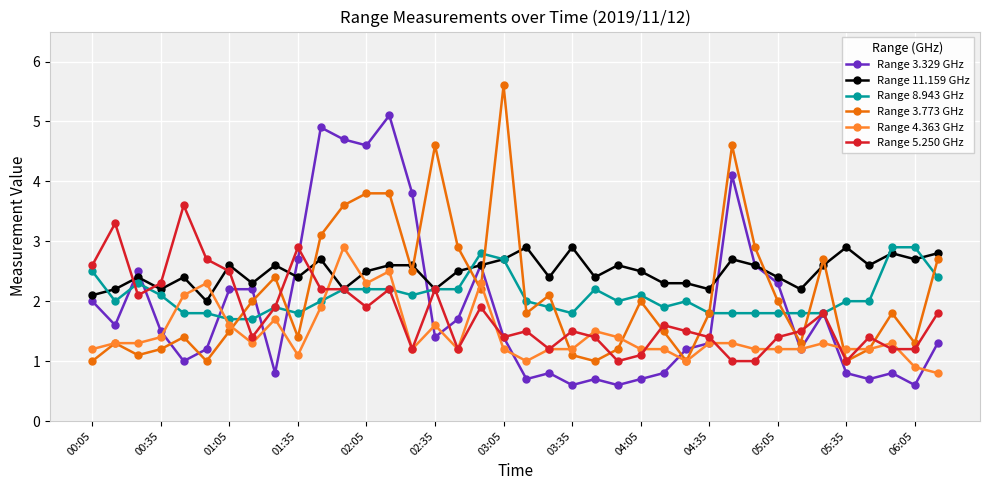

True or false: Range 3.773 GHz has more than 0 interior local peaks.

True